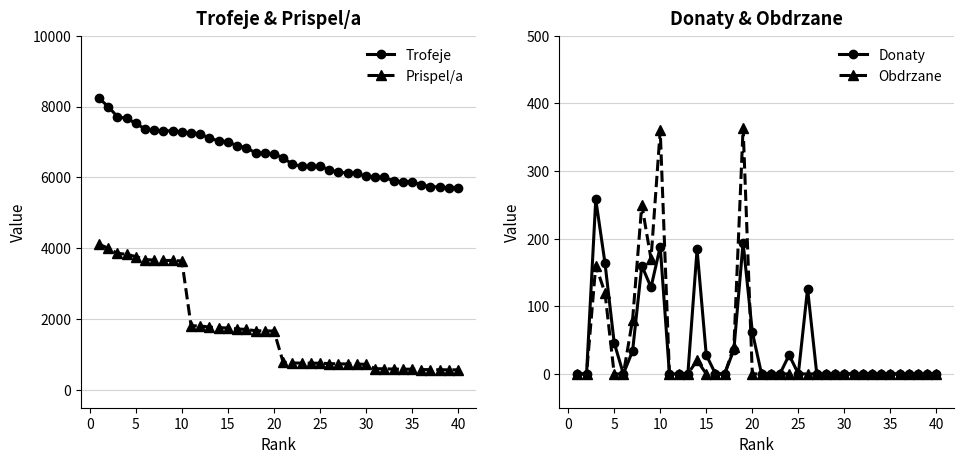

True or false: Trofeje and Prispel/a cross at least once.

False